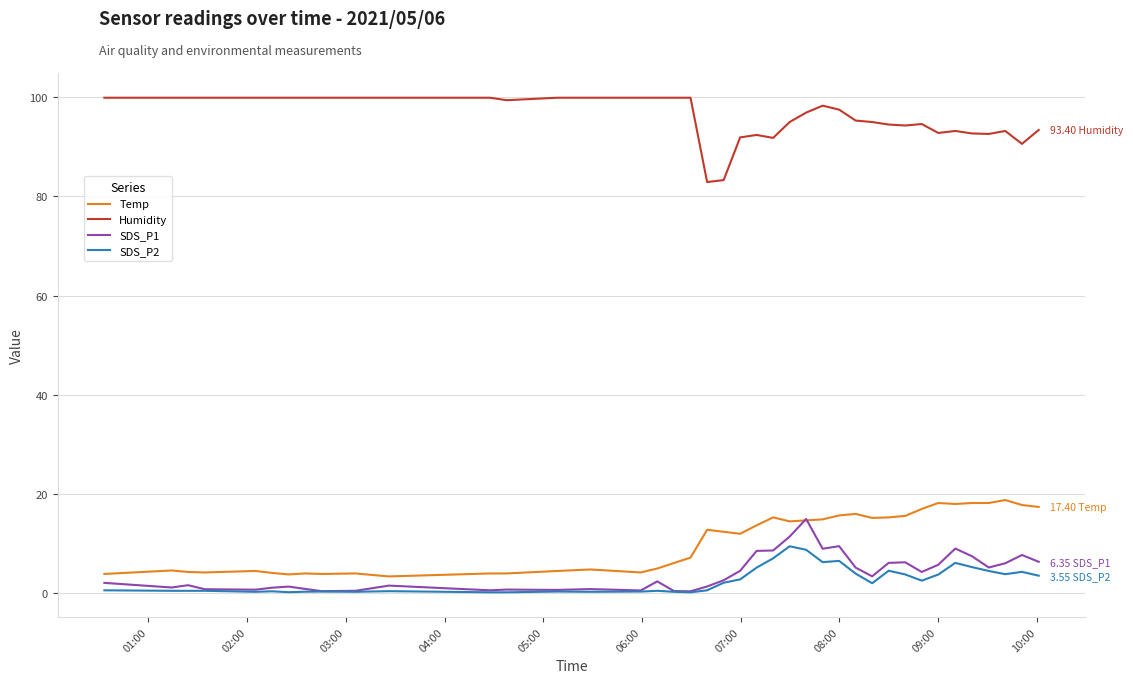

True or false: Humidity and SDS_P1 intersect in this chart.

False